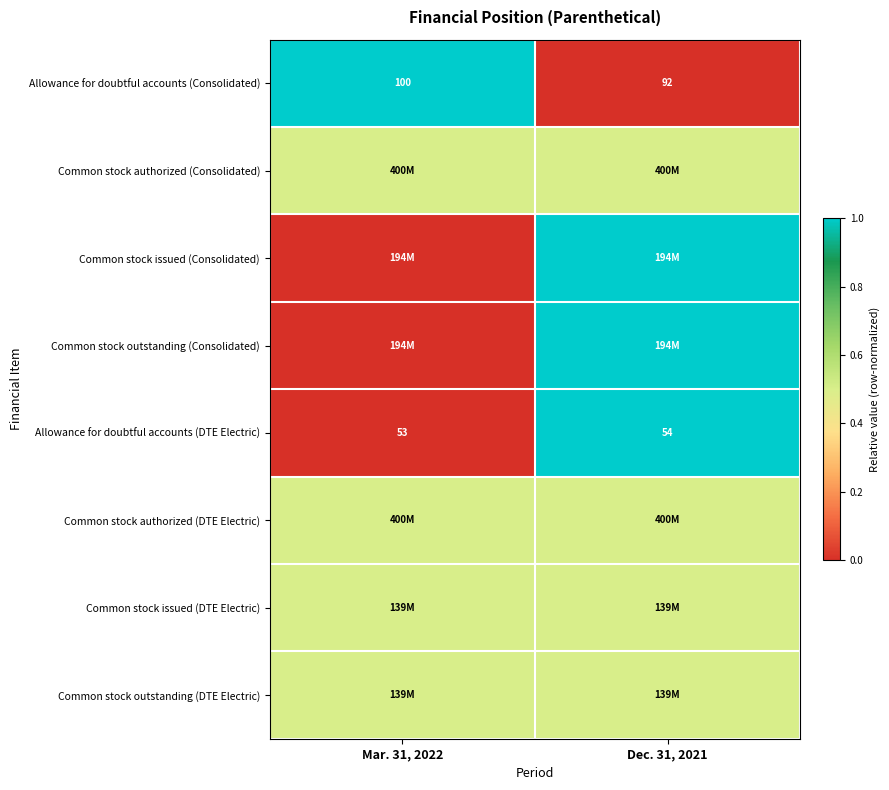

Is it true that Allowance for doubtful accounts (Consolidated) equals 100.0 at Mar. 31, 2022?

True